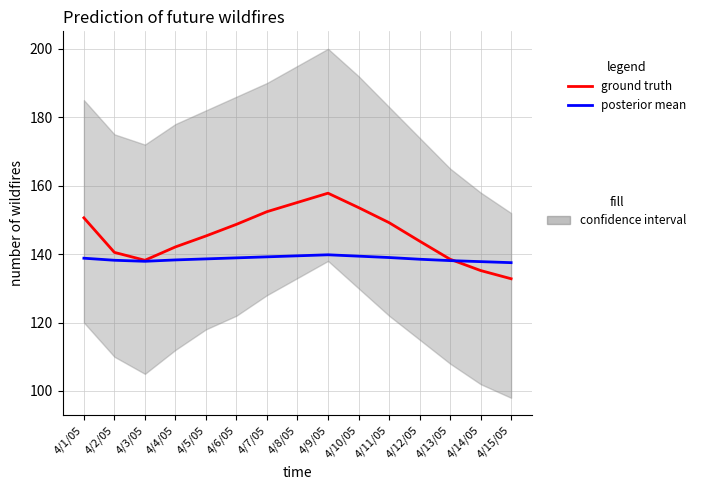

Reading left to right, transcribe all the data shown in this chart.

ground truth: 150.6	140.5	138.2	142.1	145.3	148.7	152.4	155.1	157.8	153.6	149.2	143.8	138.5	135.2	132.8
posterior mean: 138.8	138.2	137.9	138.3	138.6	138.9	139.2	139.5	139.8	139.4	139.0	138.5	138.1	137.8	137.5